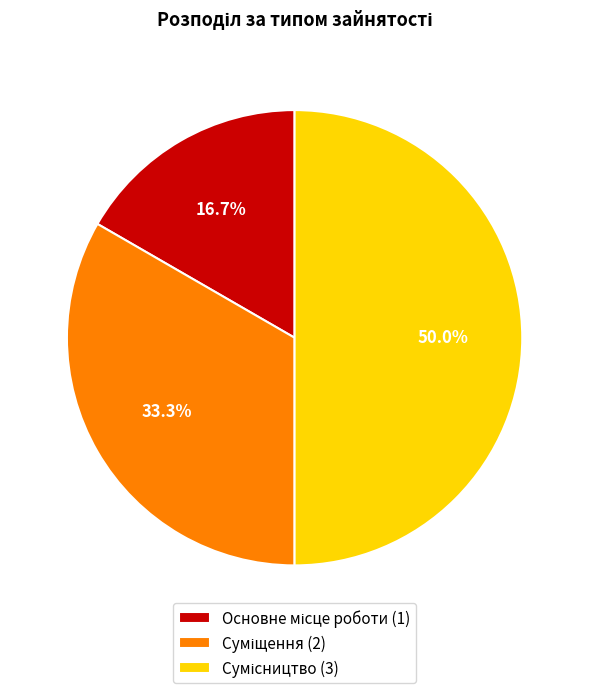

How many segments does this pie chart have?

3